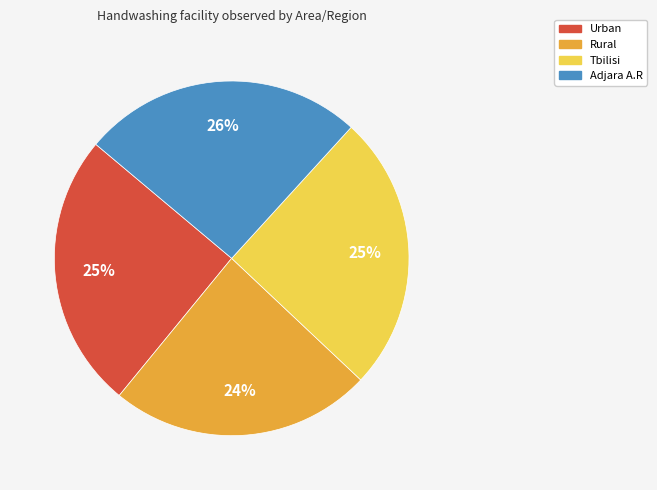

Does Tbilisi account for over 50% of the chart?

No